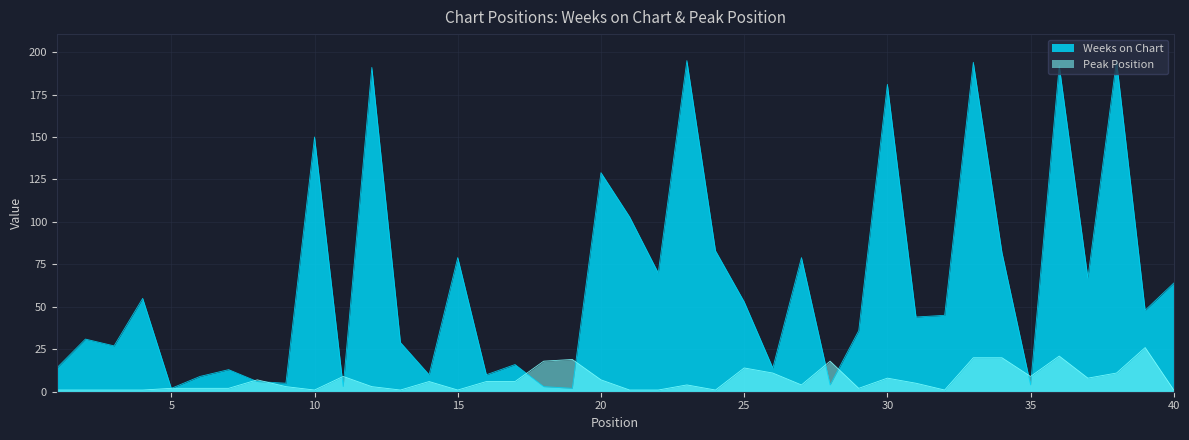

At which label does Weeks on Chart first exceed 45?

4